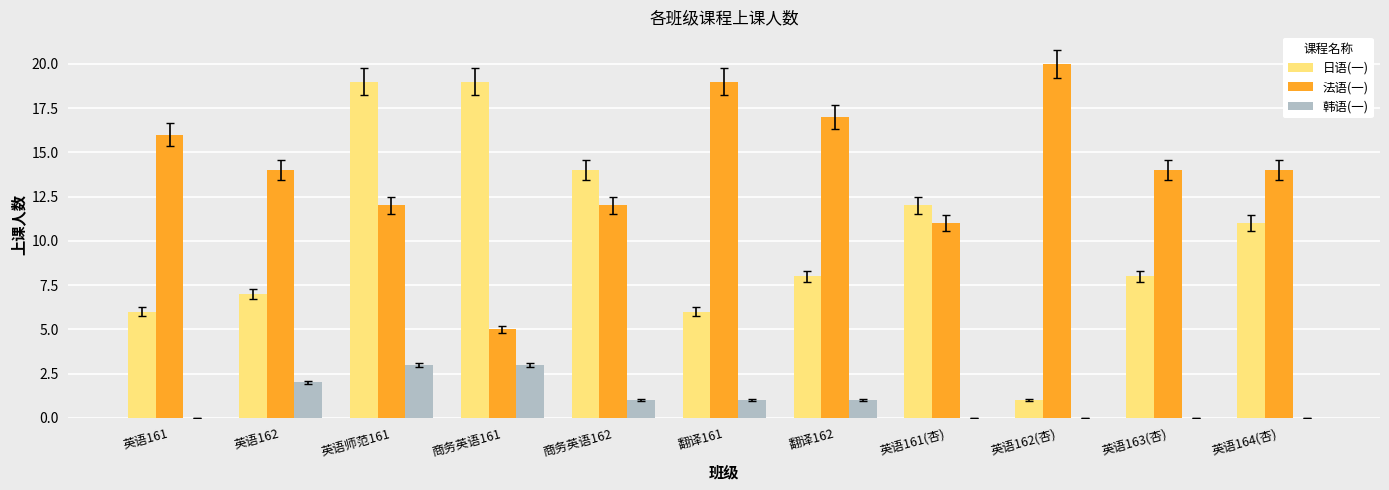

What is the greatest value displayed?

20